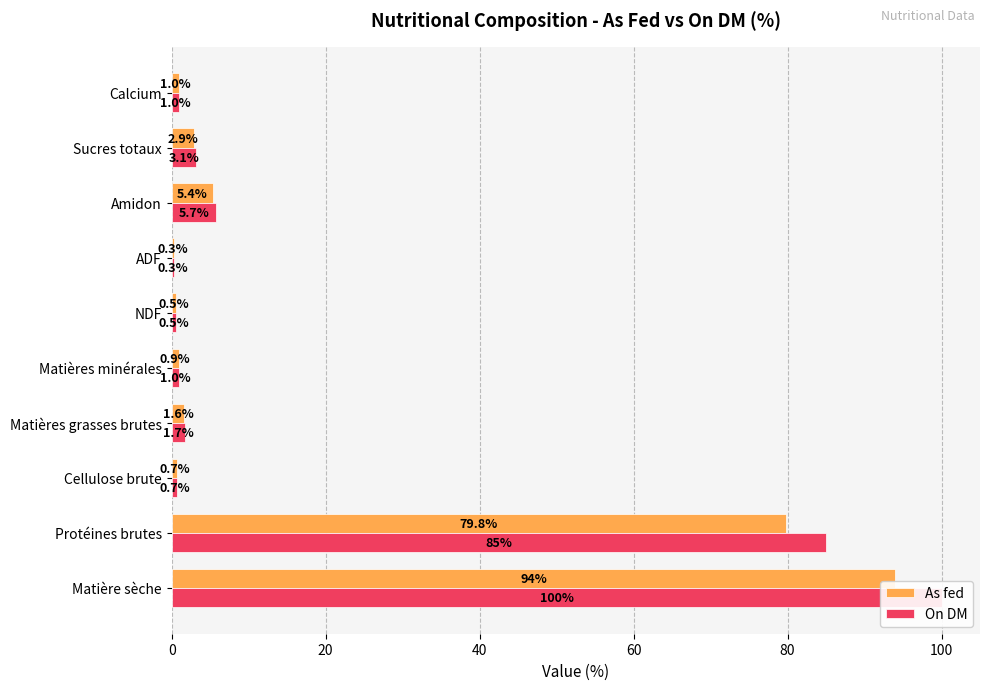

What is the average value of the On DM series?

19.9